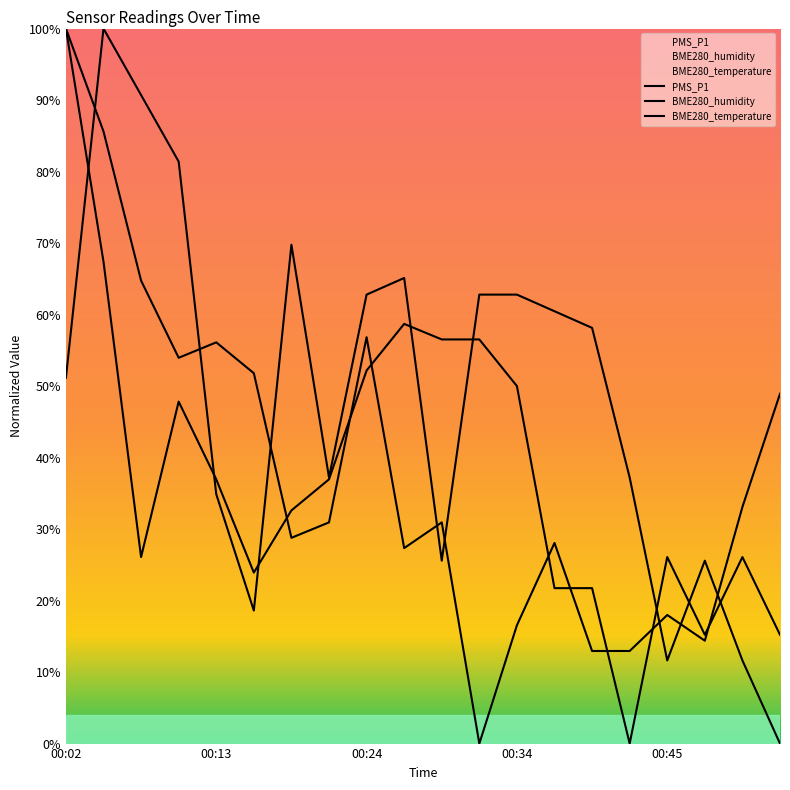

Reading right to left, what are all the values shown in this chart?

PMS_P1: 15.2	26.1	15.2	26.1	0.0	21.7	21.7	50.0	56.5	56.5	58.7	52.2	37.0	32.6	23.9	37.0	47.8	26.1	67.4	100.0
BME280_temperature: 0.0	11.6	25.6	11.6	37.2	58.1	60.5	62.8	62.8	25.6	65.1	62.8	37.2	69.8	18.6	34.9	81.4	90.7	100.0	51.2
BME280_humidity: 48.9	33.1	14.4	18.0	12.9	12.9	28.1	16.5	0.0	30.9	27.3	56.8	30.9	28.8	51.8	56.1	54.0	64.7	85.6	100.0